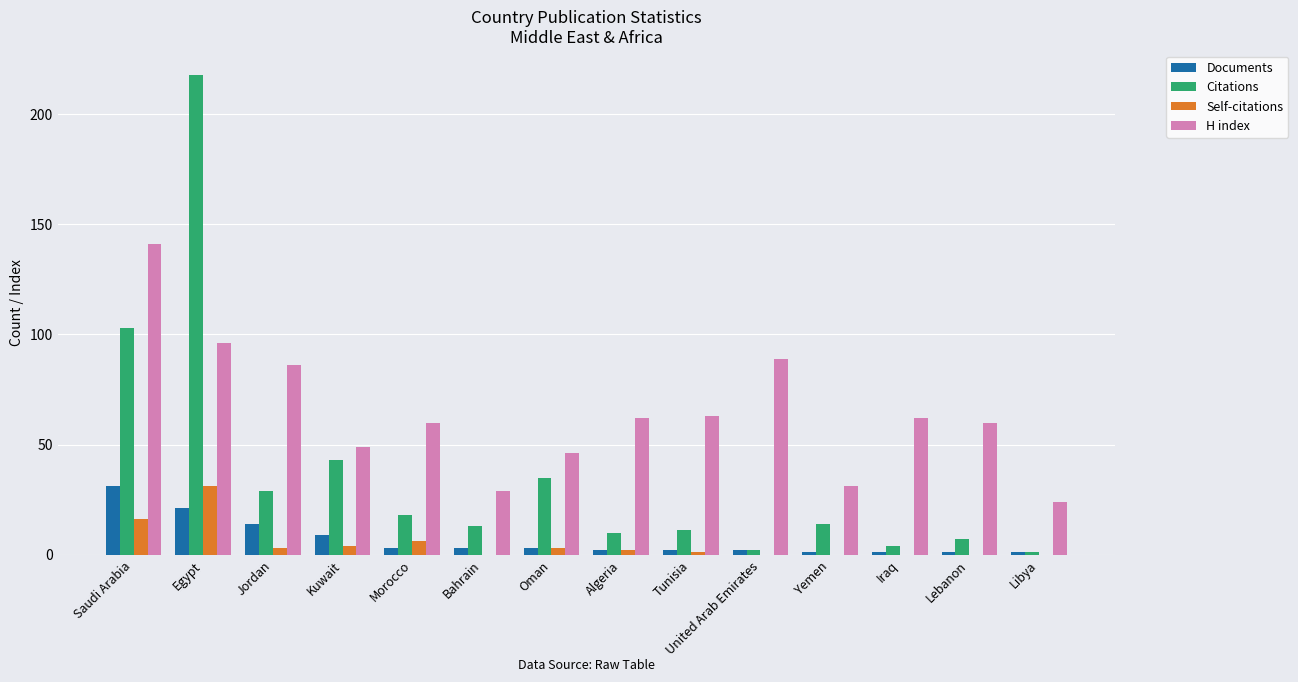

What is the highest value of the Self-citations series?

31